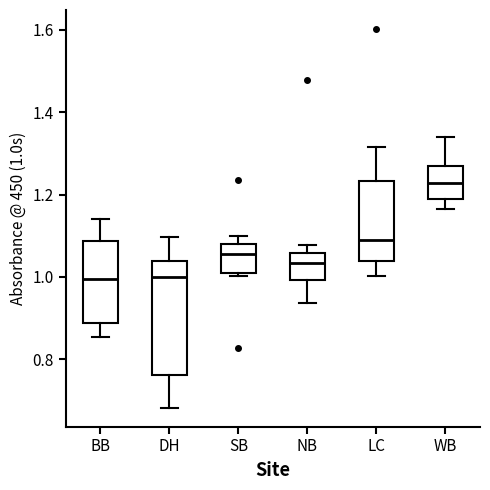

Where does the lower whisker of the box for LC end on the y-axis? The values are not printed on the chart, so give them approximately, as read against the axis.

1.00